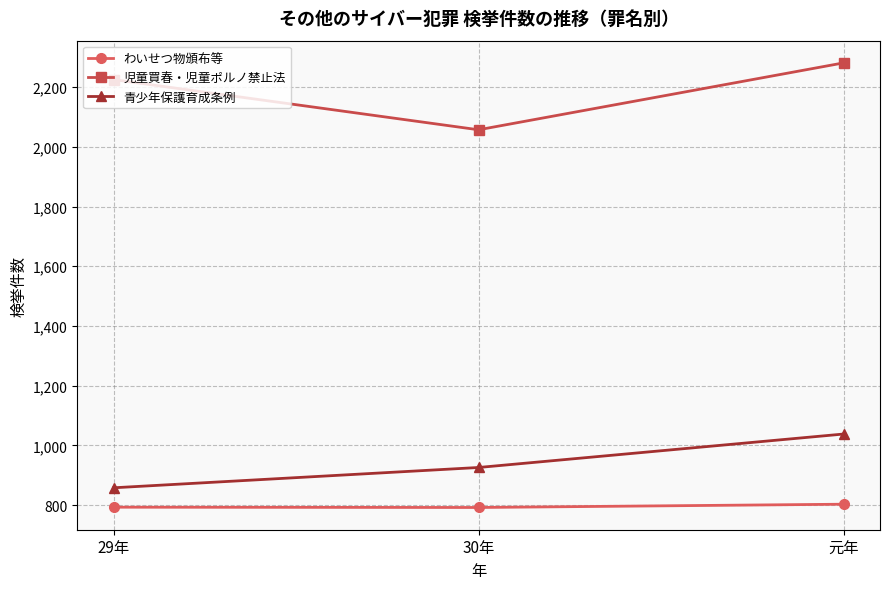

How many lines are shown in the chart?

3